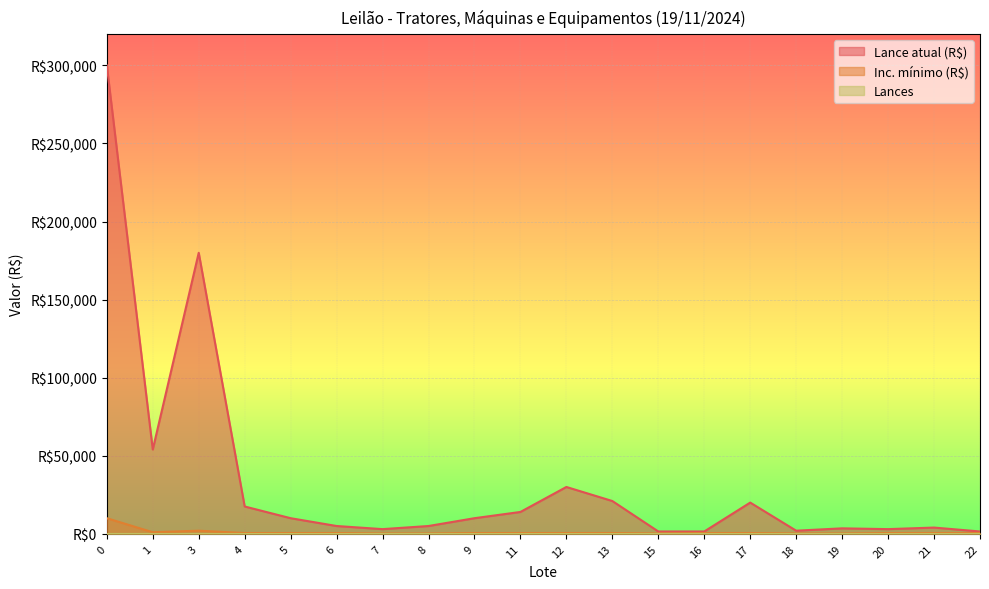

True or false: Lance atual (R$) has a value of 1500 at 22.

True